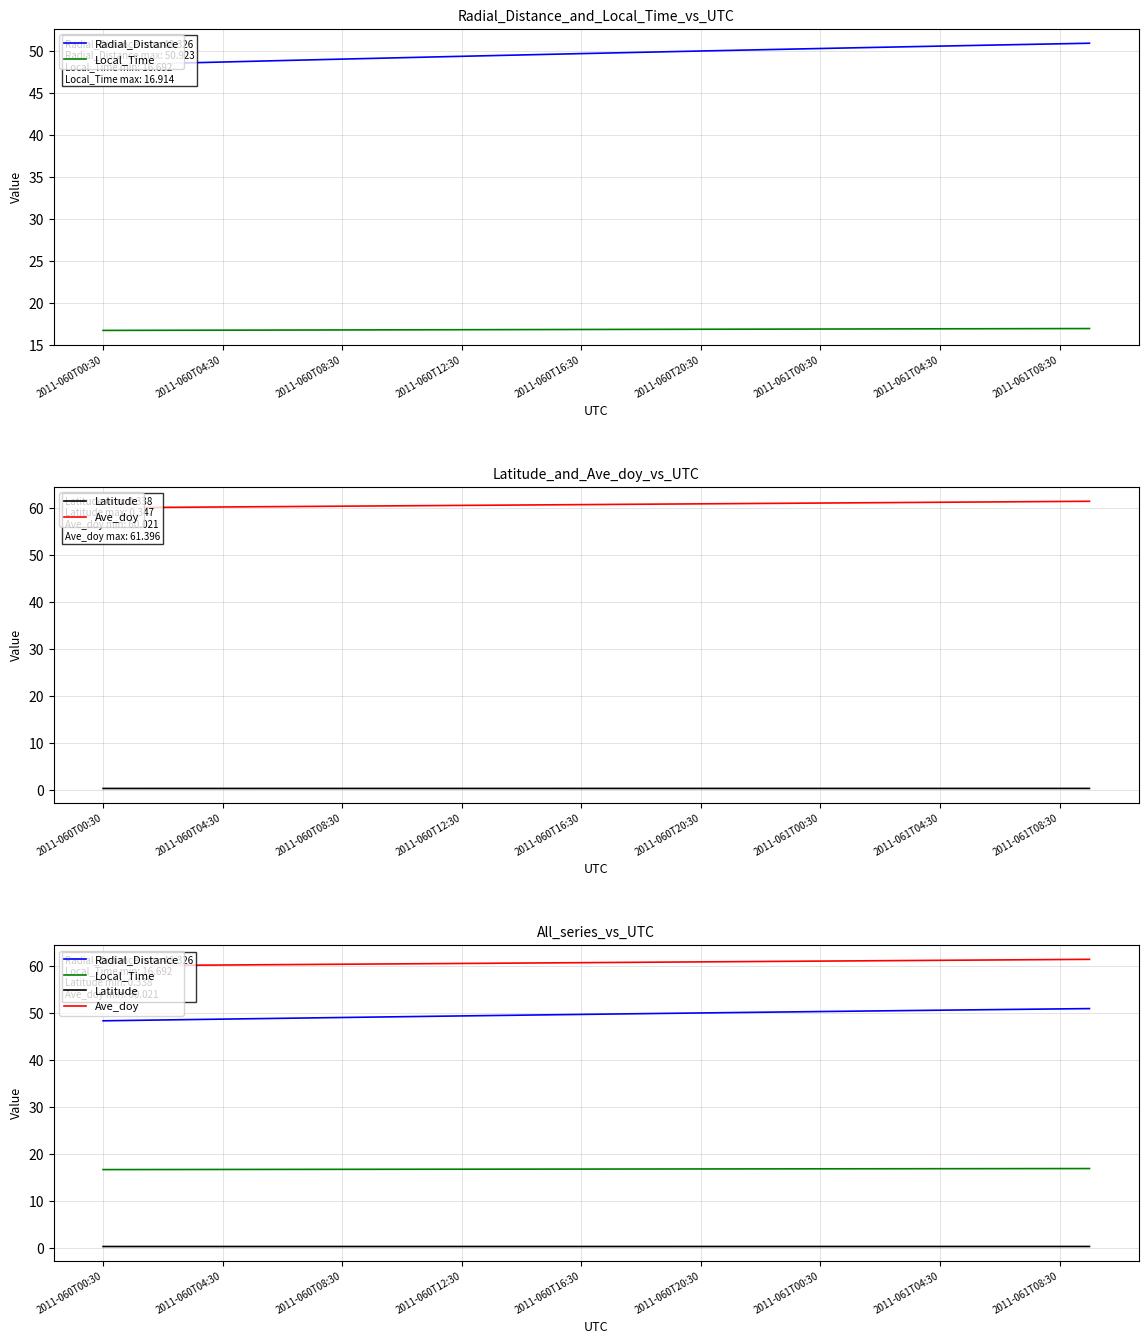

Which category has the lowest value in the Radial_Distance series?

2011-060T00:30